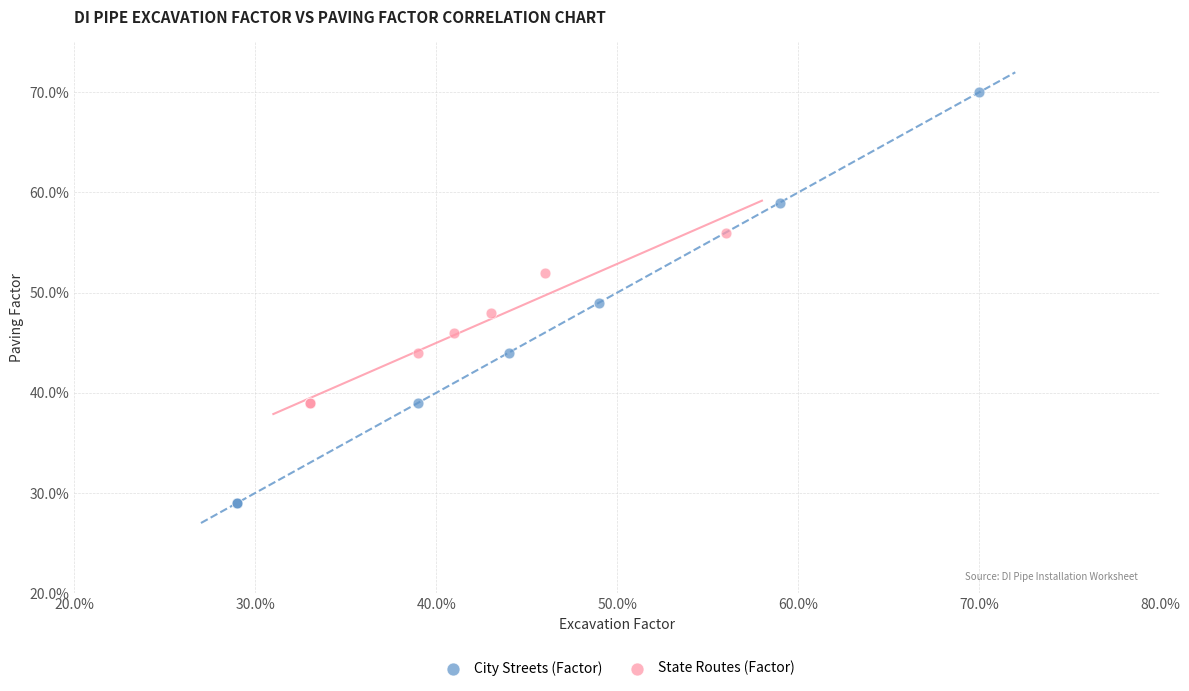

Which series has the largest Y range (max minus min)?

City Streets (Factor)